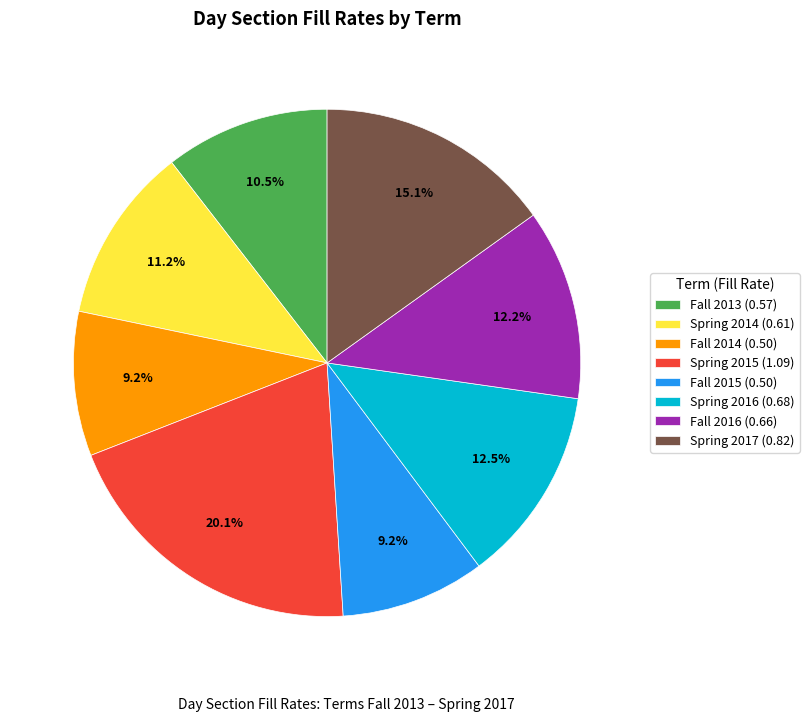

True or false: Spring 2016 accounts for 25% of the total.

False